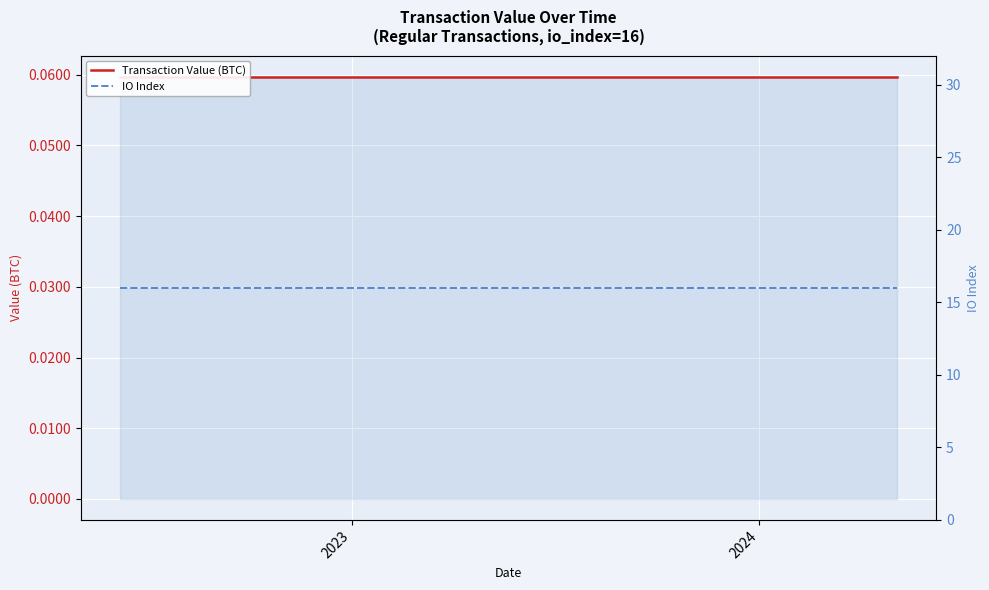

Reading right to left, extract all data points from this chart.

Transaction Value (BTC): 0.1	0.1	0.1	0.1	0.1	0.1	0.1	0.1	0.1	0.1	0.1	0.1	0.1	0.1	0.1	0.1	0.1	0.1	0.1	0.1	0.1	0.1	0.1	0.1
IO Index: 16.0	16.0	16.0	16.0	16.0	16.0	16.0	16.0	16.0	16.0	16.0	16.0	16.0	16.0	16.0	16.0	16.0	16.0	16.0	16.0	16.0	16.0	16.0	16.0